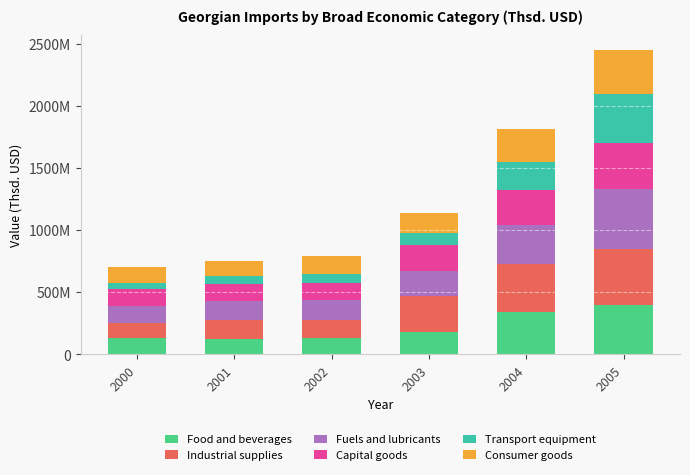

Does the chart contain stacked bars?

Yes